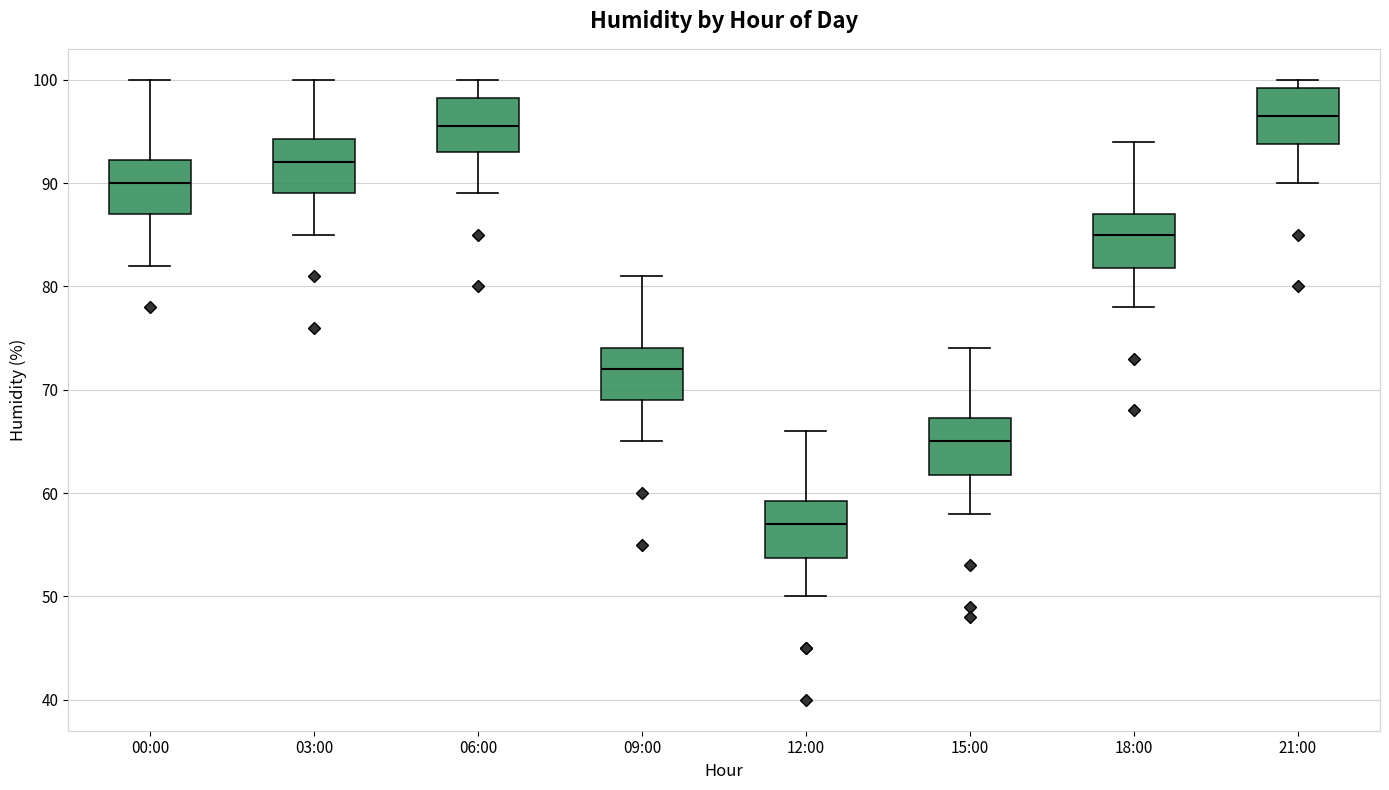

Where does the lower whisker of the box for 21:00 end on the y-axis? The values are not printed on the chart, so give them approximately, as read against the axis.

90